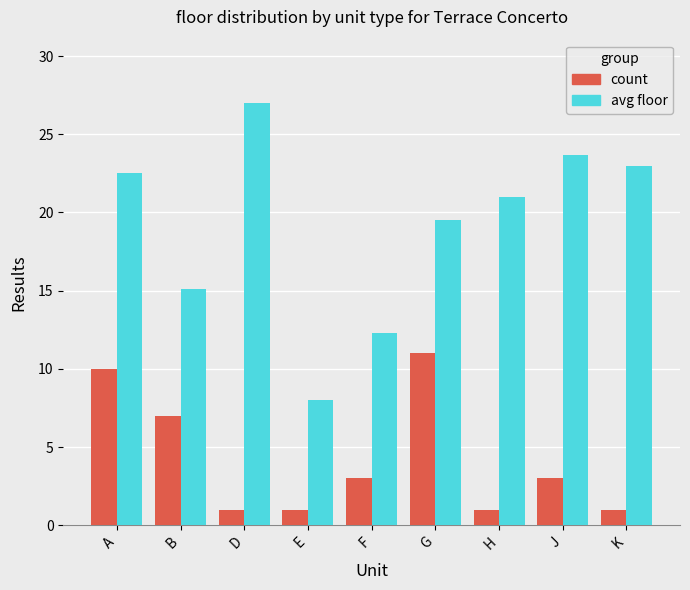

At which label does count reach its peak?

G